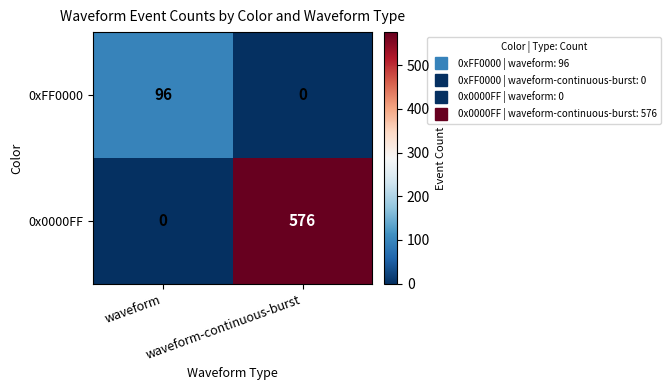

What is the difference between the highest and lowest values at waveform-continuous-burst?

576